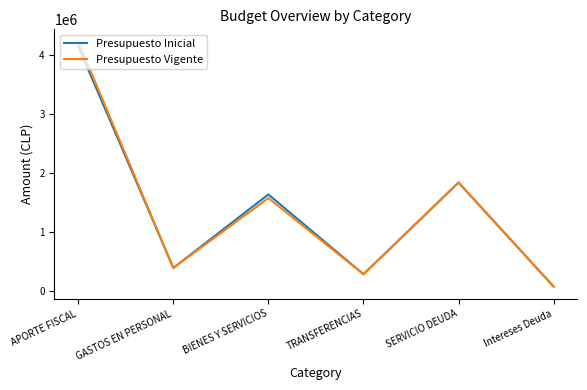

At how many categories does at least one series exceed 1714680?

2